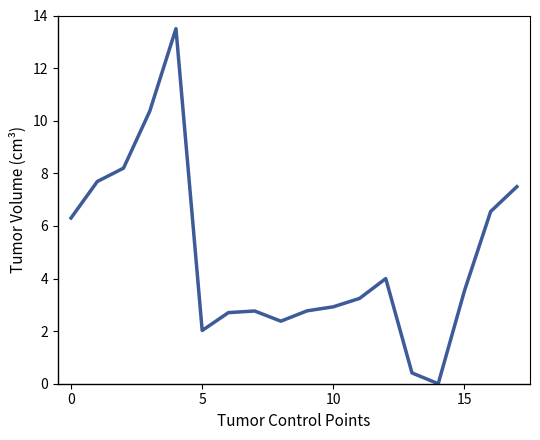

What is the greatest value displayed?

13.5